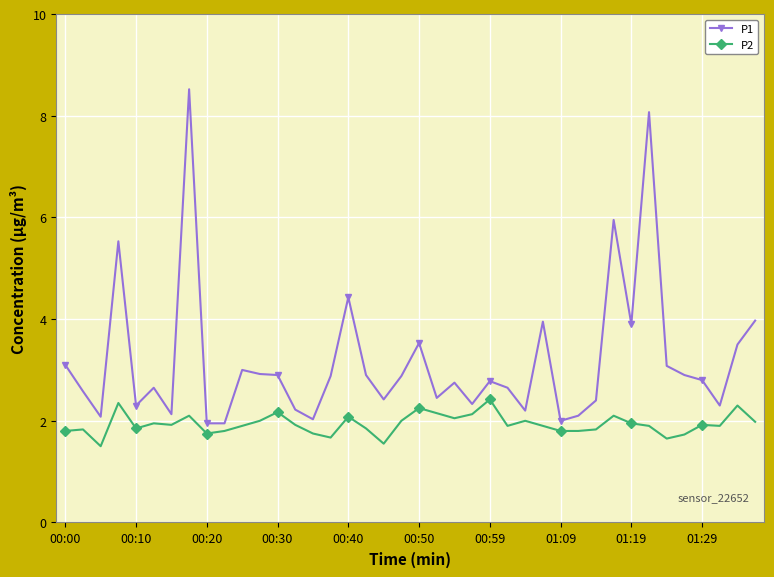

True or false: P1 has more than 1 interior local peaks.

True